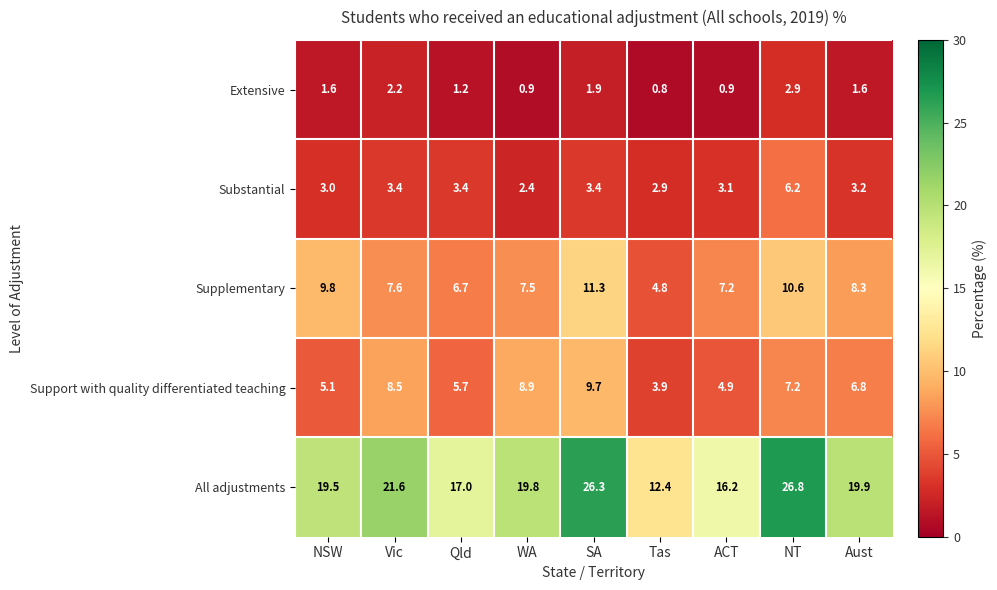

What is the greatest value displayed?

26.8